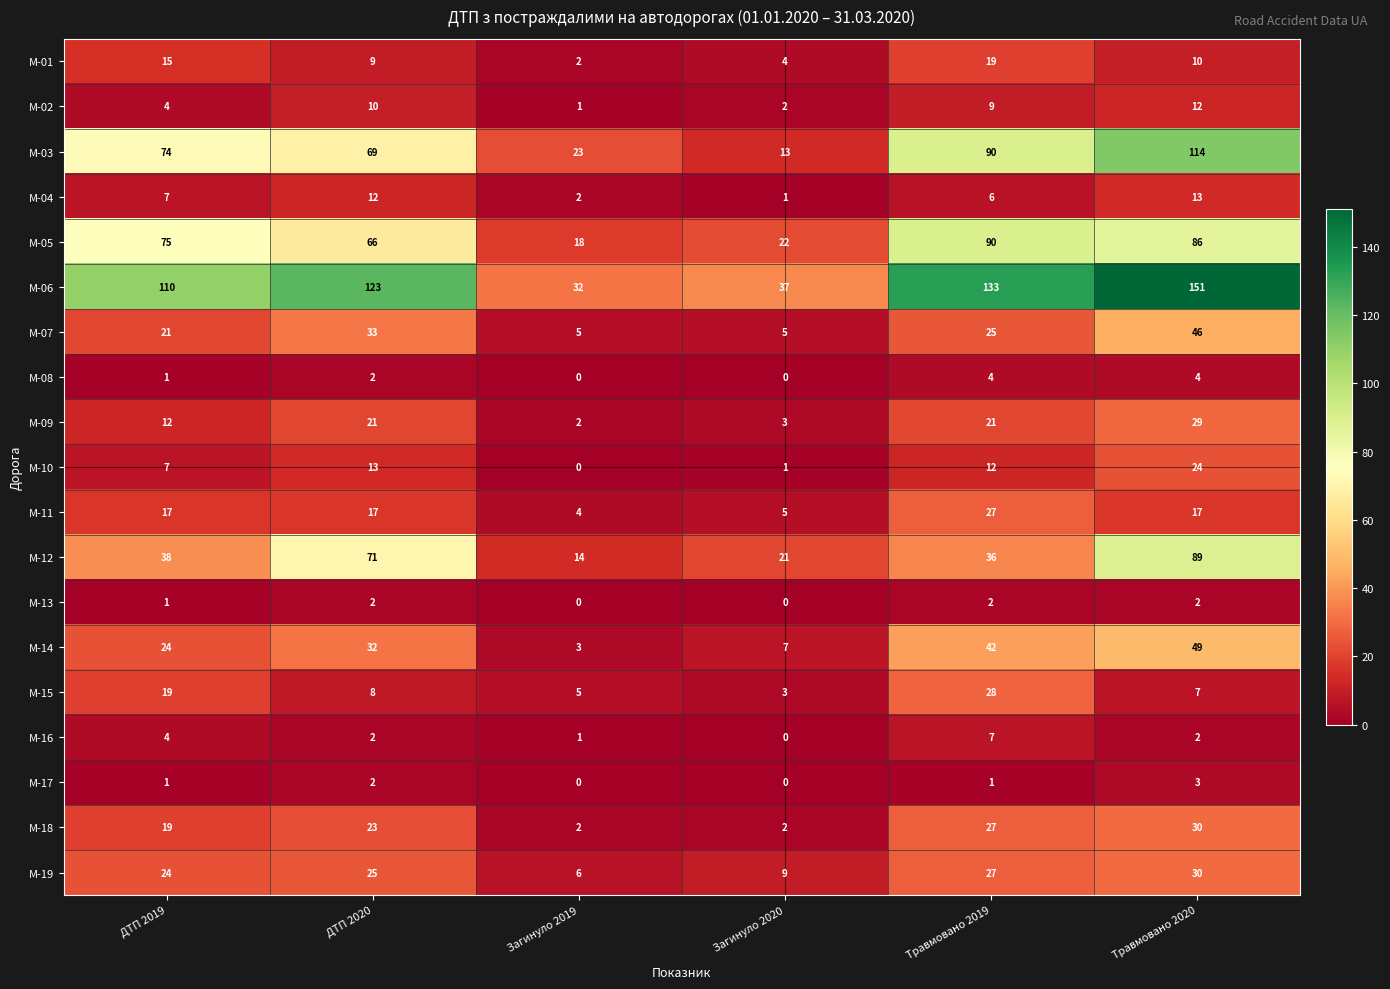

Which series has the largest total across all categories?

M-06